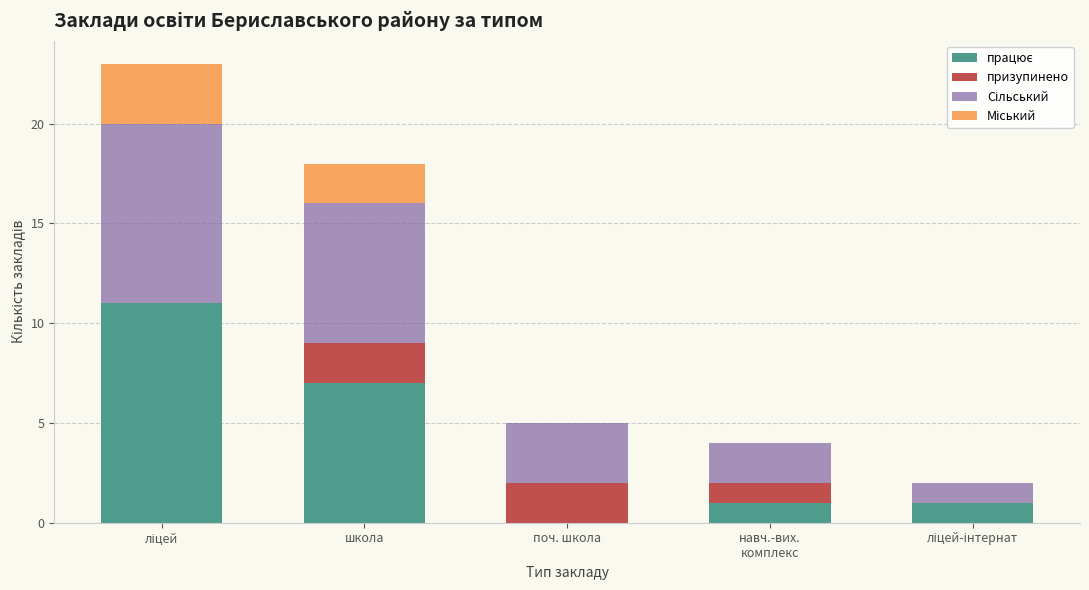

What is the total value across all series at поч. школа?

5